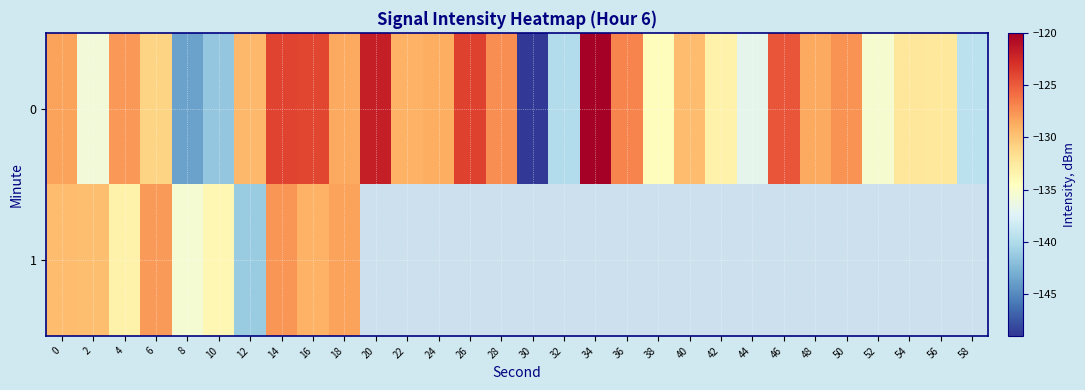

What is the lowest value of the row_0 series?

-148.9